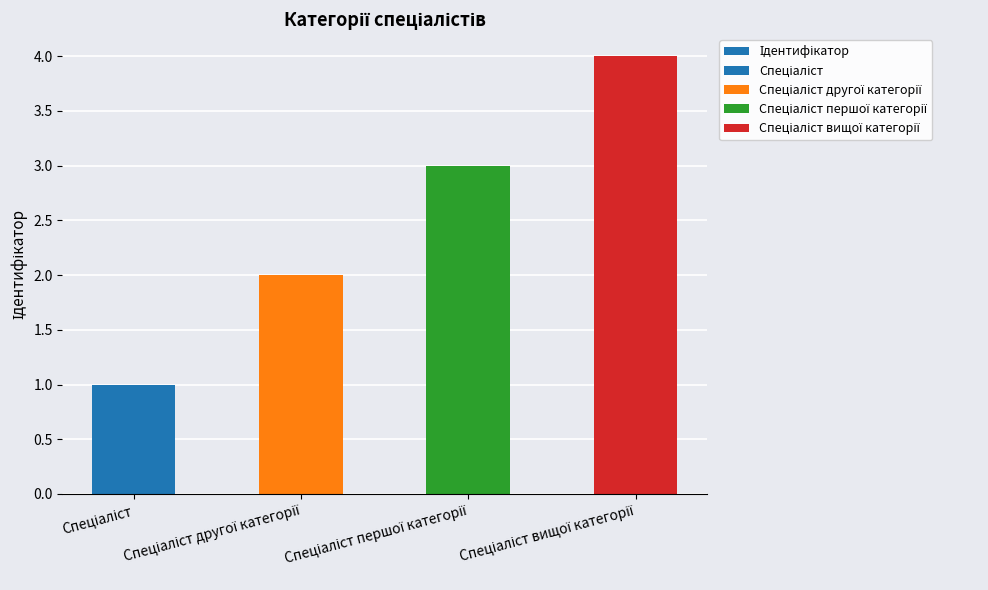

Reading left to right, transcribe all the data shown in this chart.

Спеціаліст=1	Спеціаліст другої категорії=2	Спеціаліст першої категорії=3	Спеціаліст вищої категорії=4